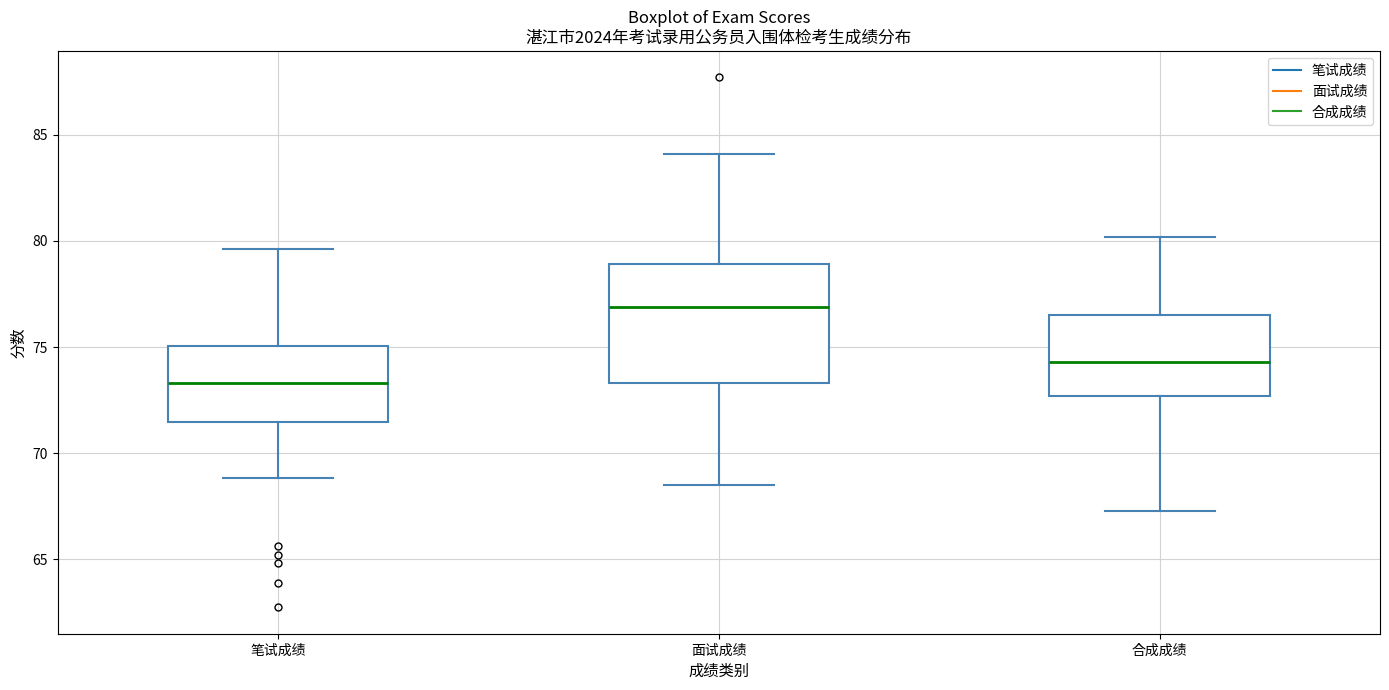

Comparing the boxes themselves (not the whiskers), which one is the tallest?

面试成绩